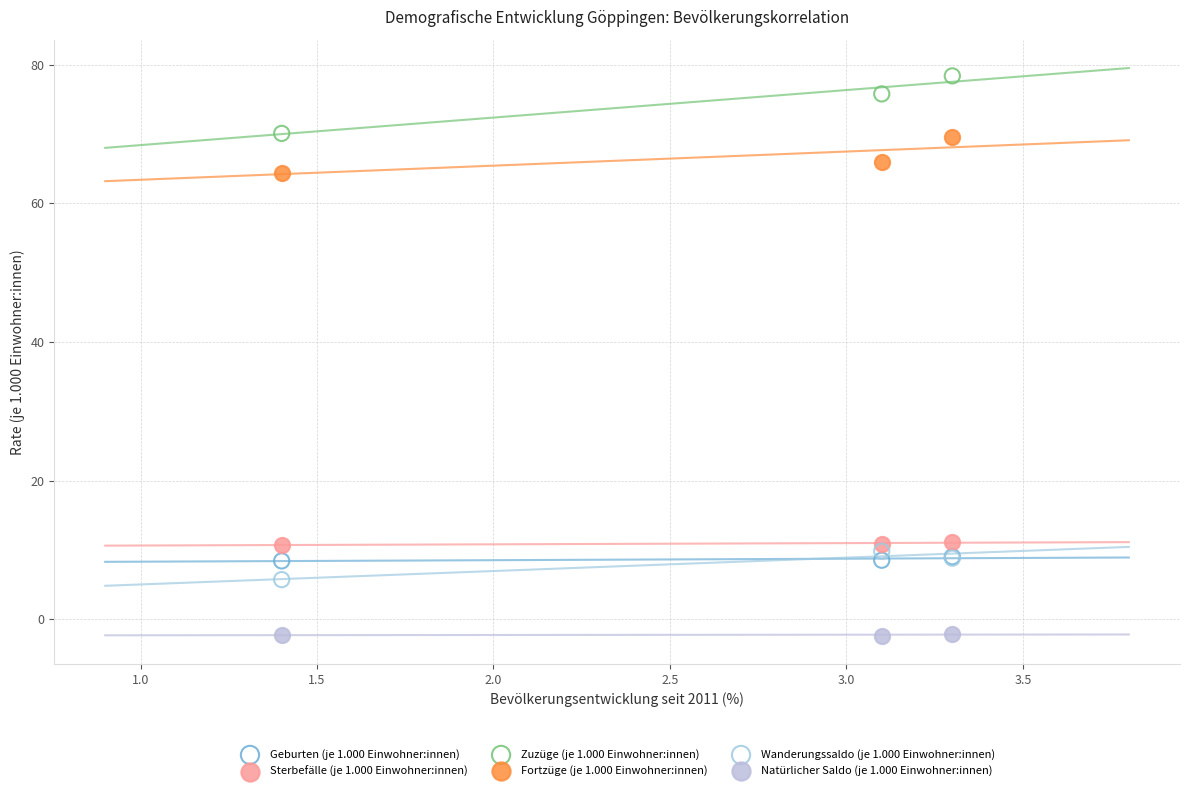

Which series has the widest spread of Y values?

Zuzüge (je 1.000 Einwohner:innen)